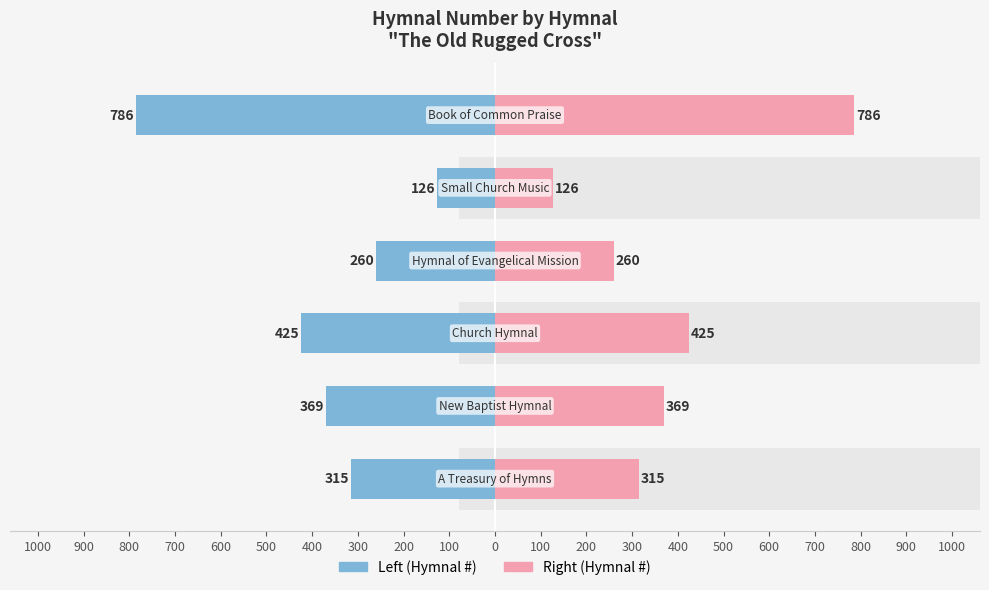

What is the difference between the Hymnal Number values at 600 and 100?

471